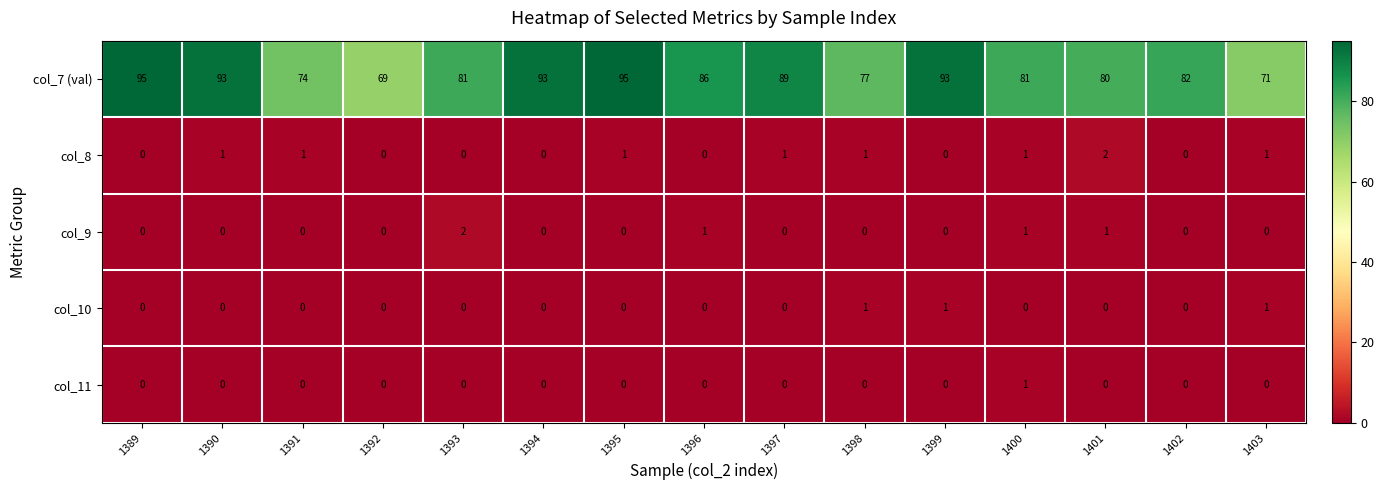

The col_10 series shows -1 at 1394. True or false?

False